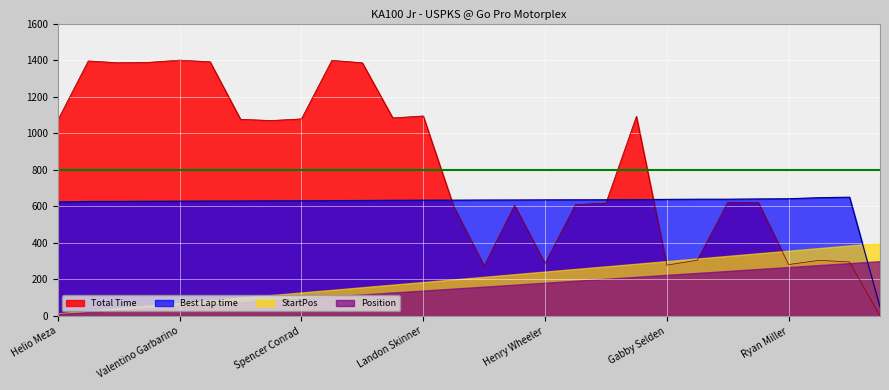

List the series in order of their peak value, highest first.

Total Time, Best Lap time, StartPos, Position